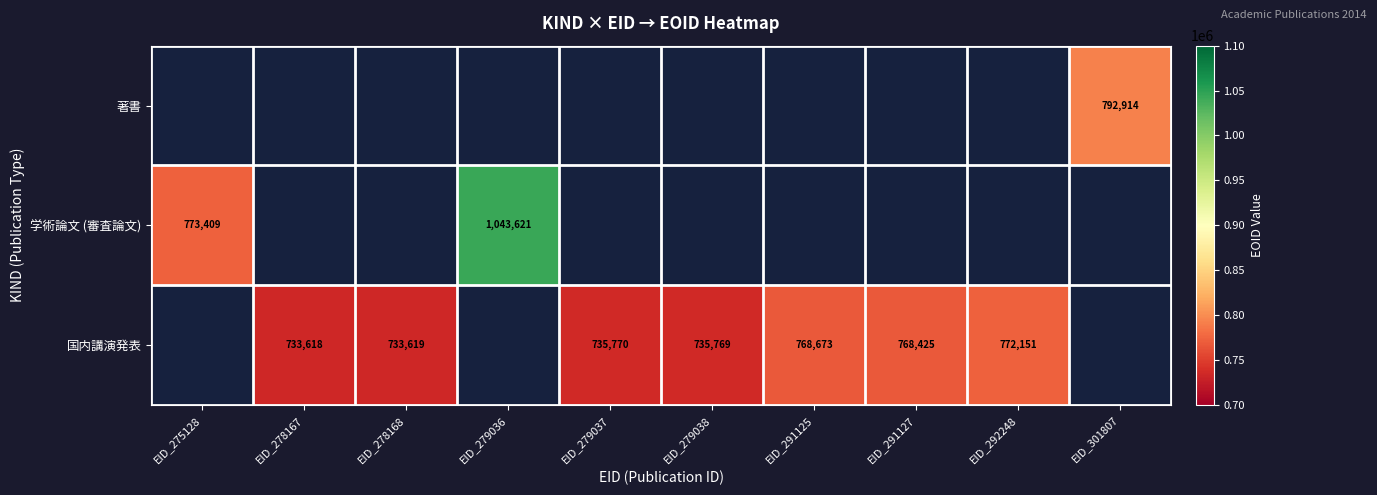

The 国内講演発表 series shows 733619 at EID_278168. True or false?

True